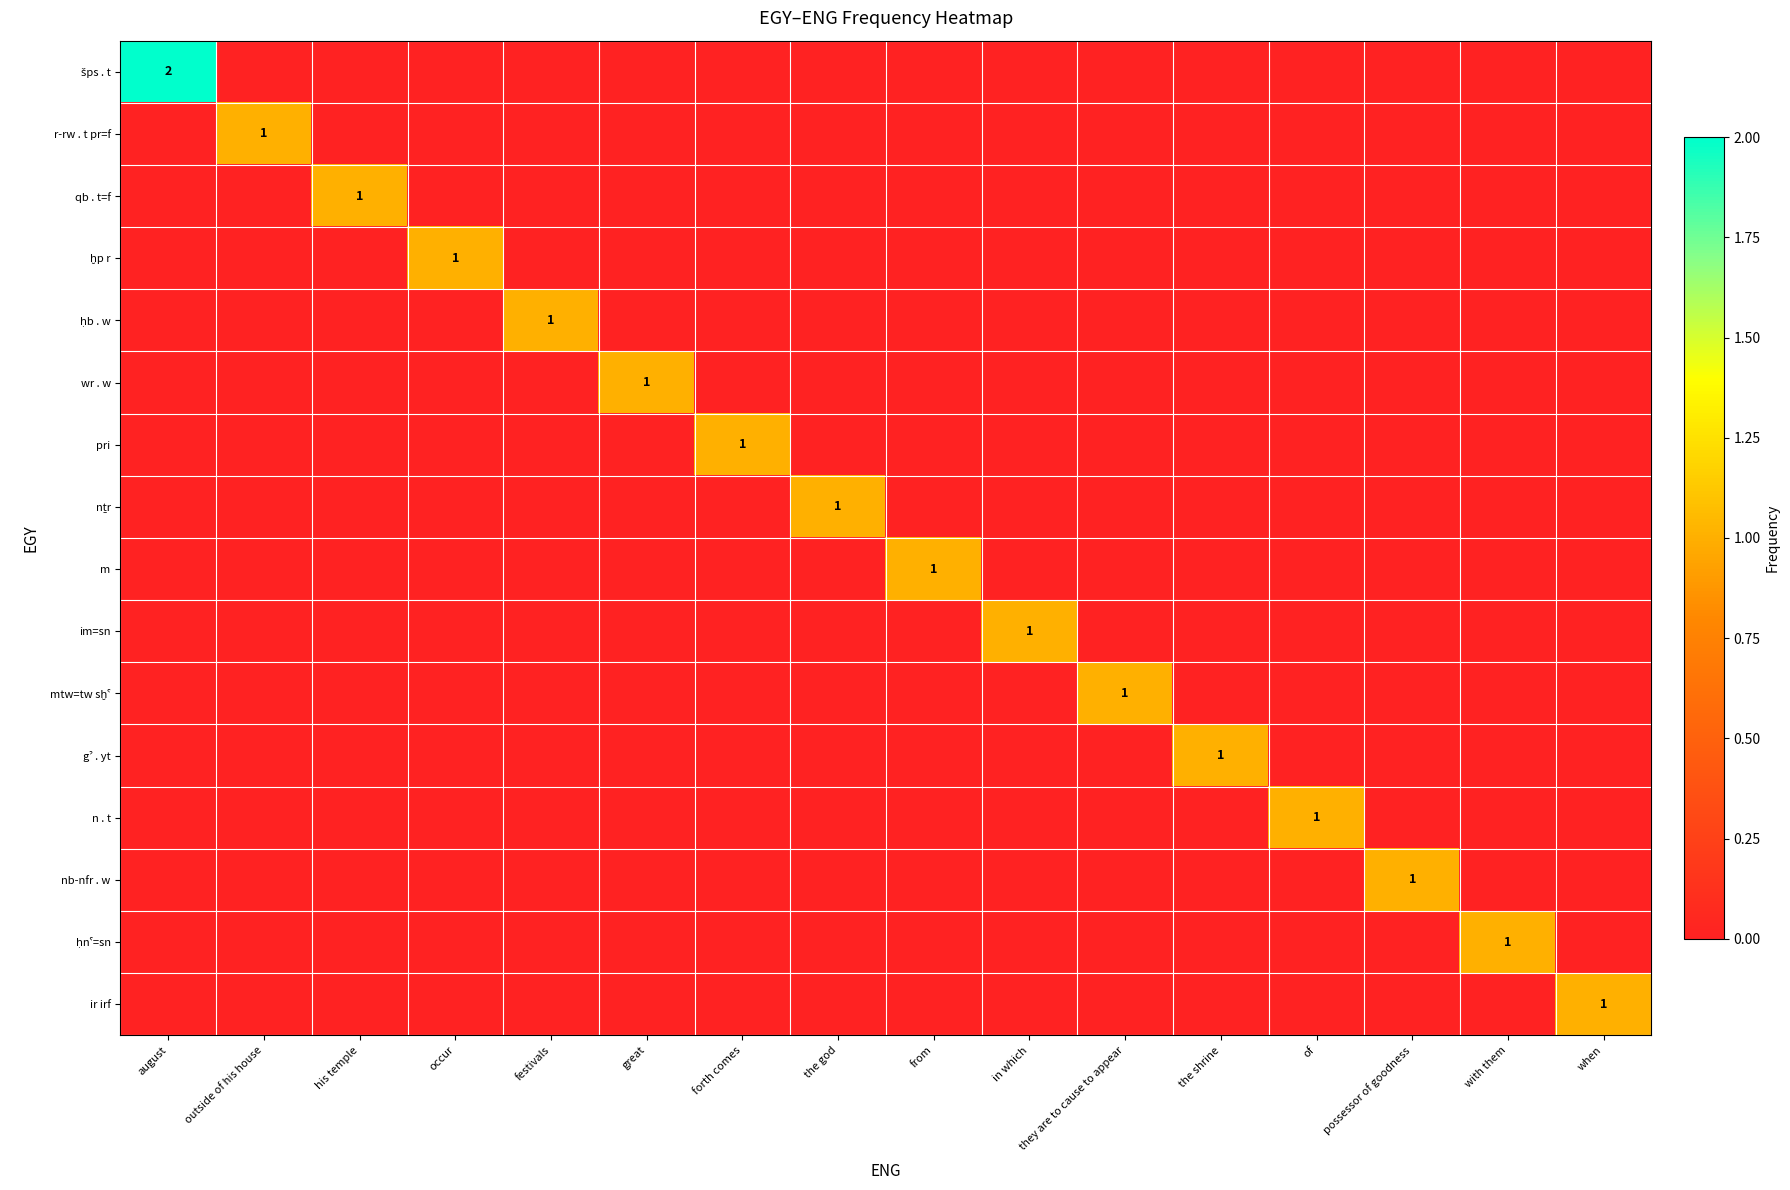

What is the difference between the maximum and minimum values in the nb-nfr . w series?

1